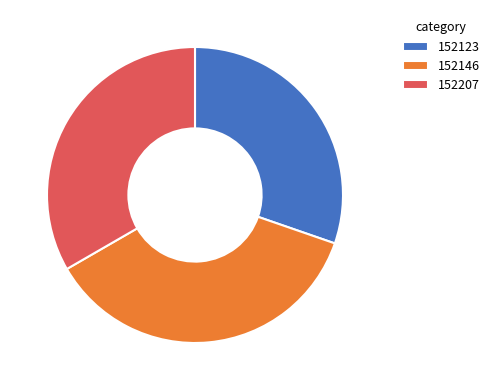

Which slice is the smallest?

152123